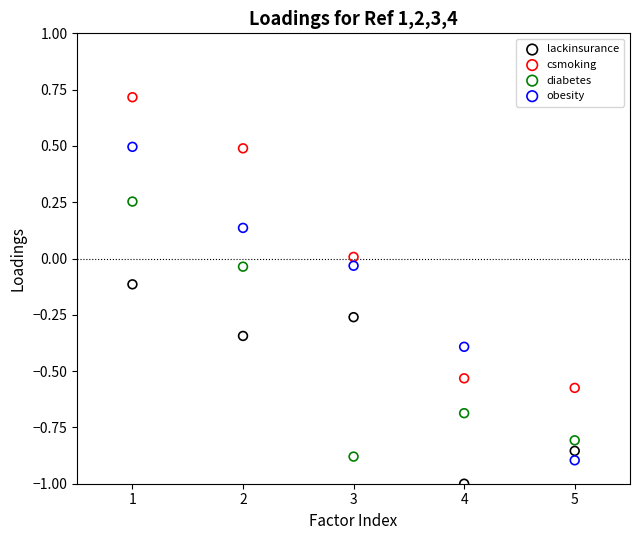

Which series reaches the maximum Y coordinate?

csmoking